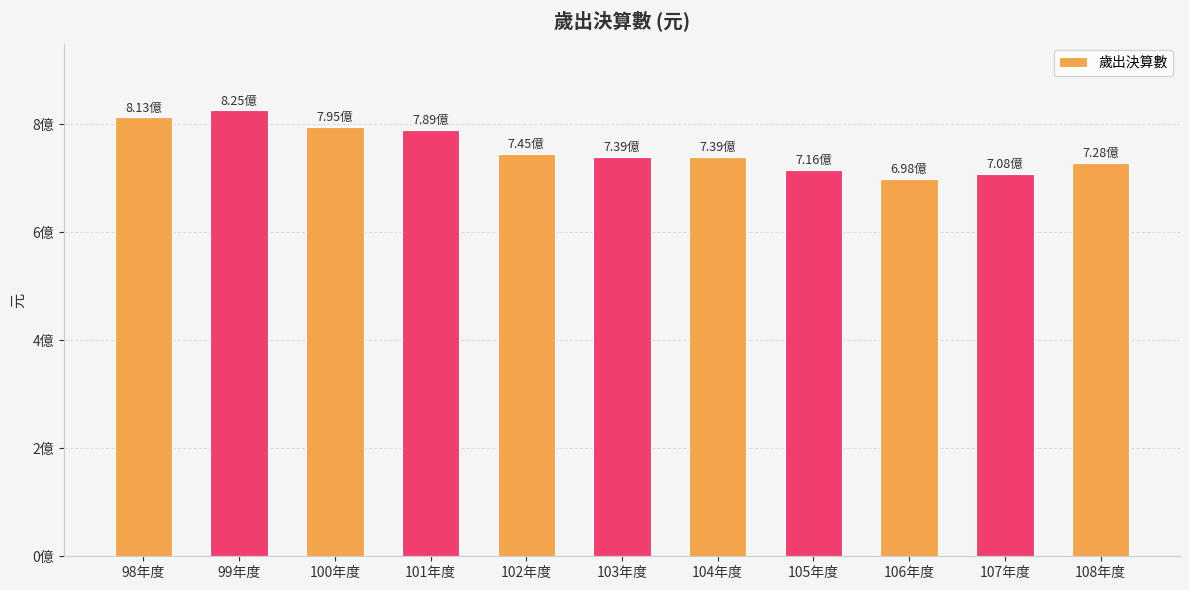

The chart shows a value of 1020111359 at 107年度. True or false?

False